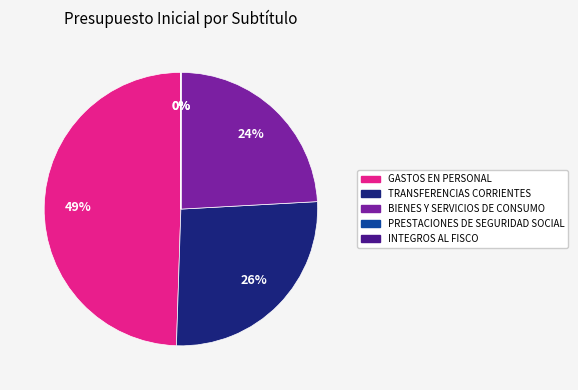

To the nearest percent, what is the difference between the largest and smallest slice percentages?

49%